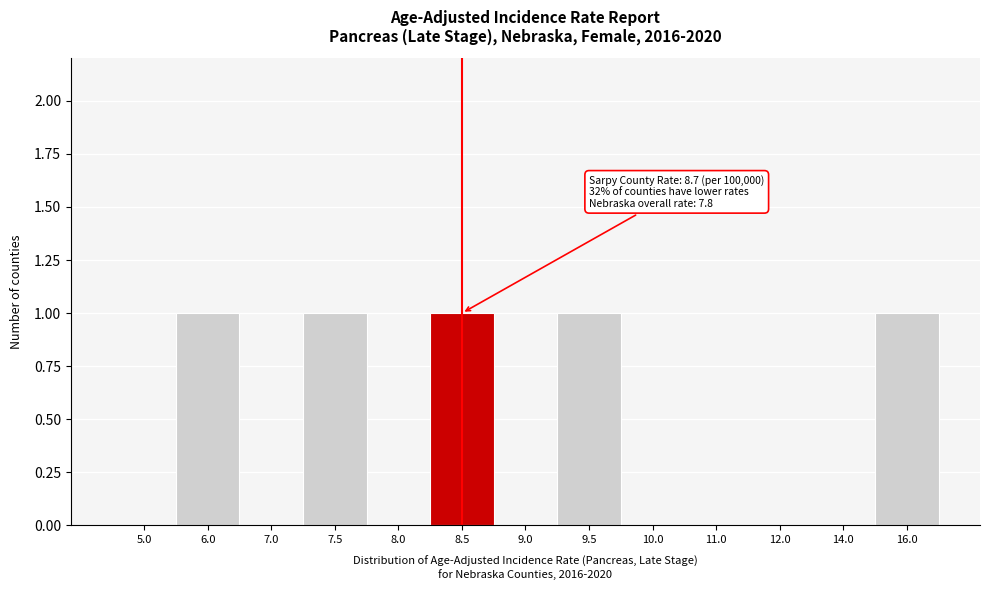

Reading left to right, transcribe all the data shown in this chart.

5.0=0	6.0=1	7.0=0	7.5=1	8.0=0	8.5=1	9.0=0	9.5=1	10.0=0	11.0=0	12.0=0	14.0=0	16.0=1